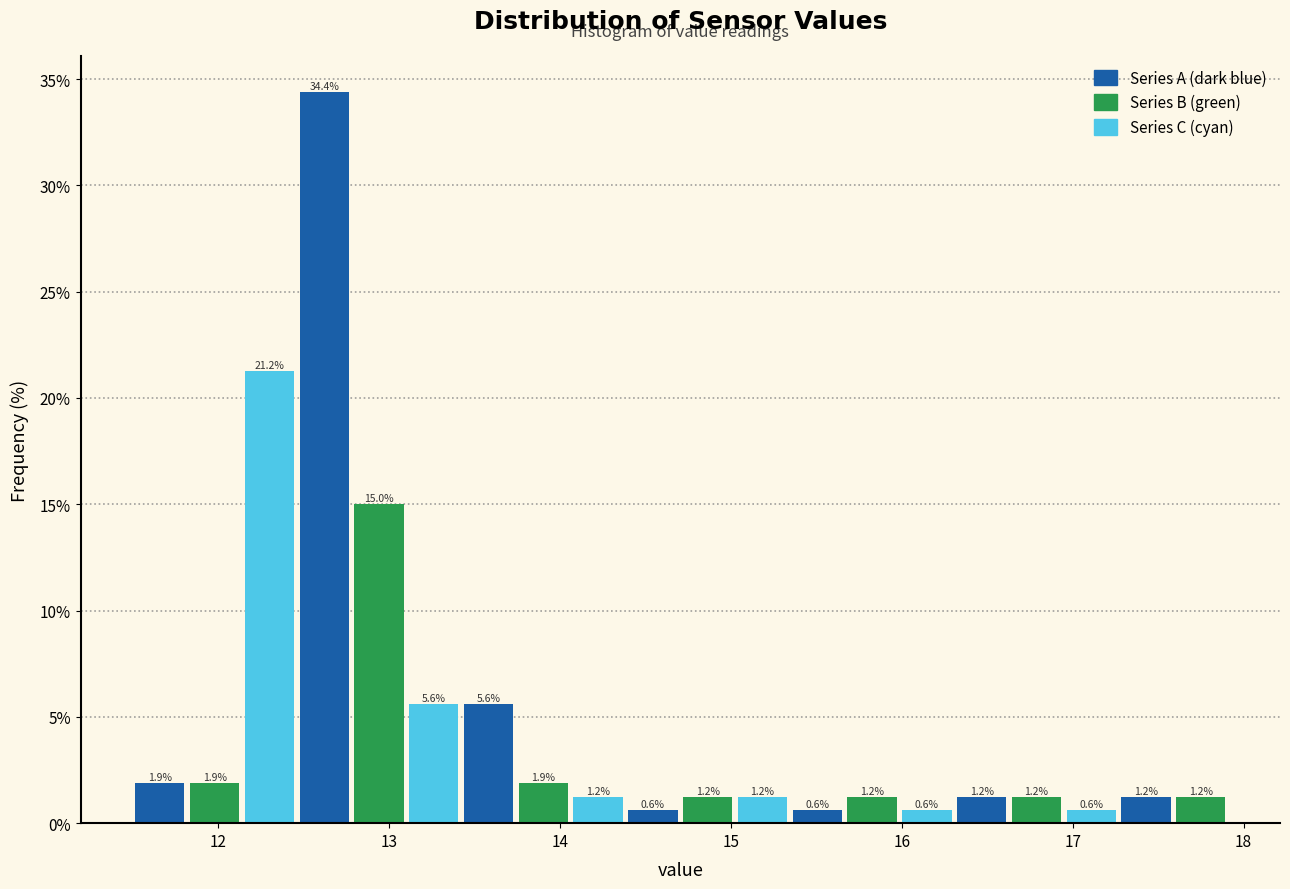

Read against the x-axis, roughly where is the centre of the tallest bar?

12.6